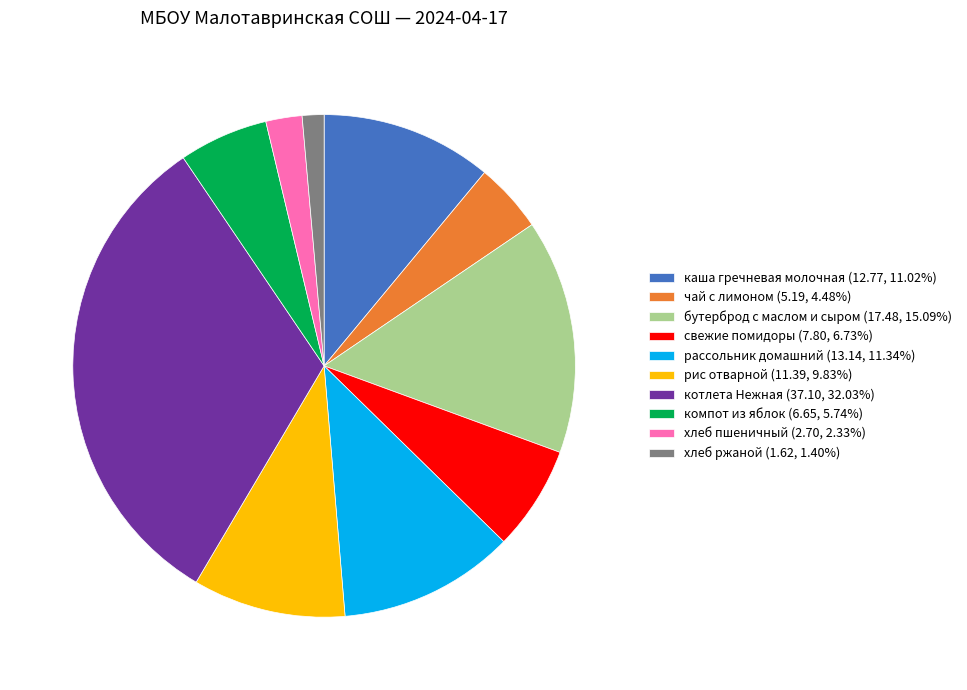

True or false: хлеб ржаной accounts for 1% of the total.

True